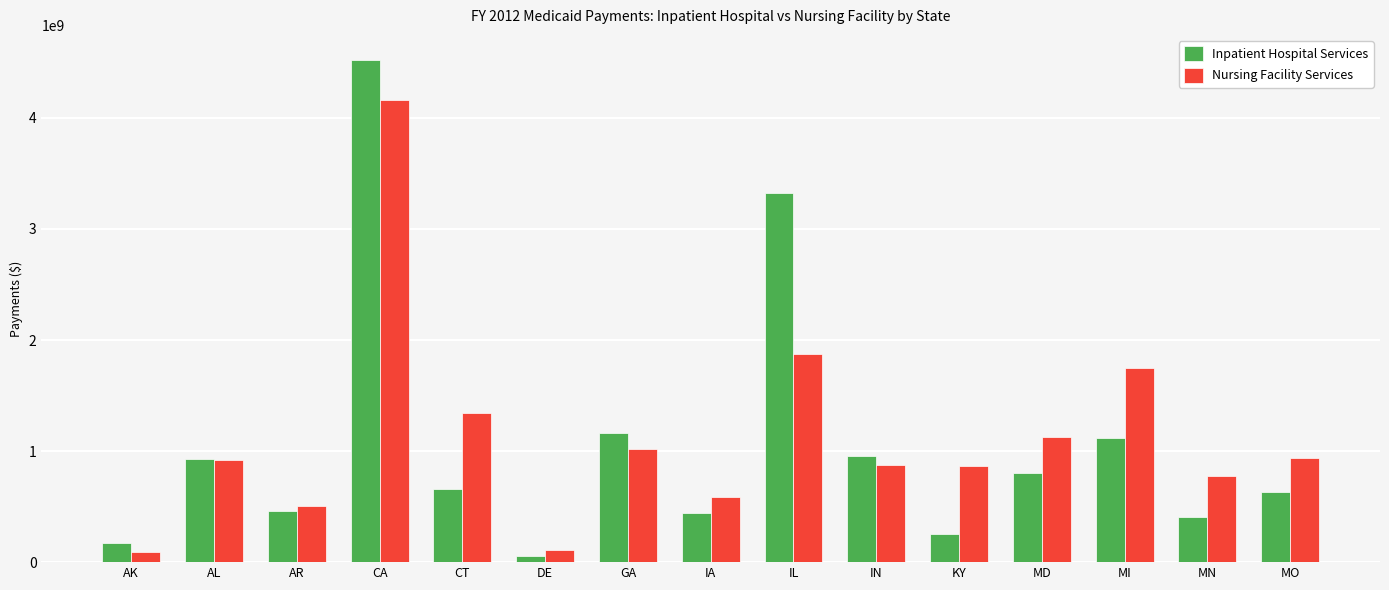

What is the difference between the maximum and minimum values in the Nursing Facility Services series?

4066987999